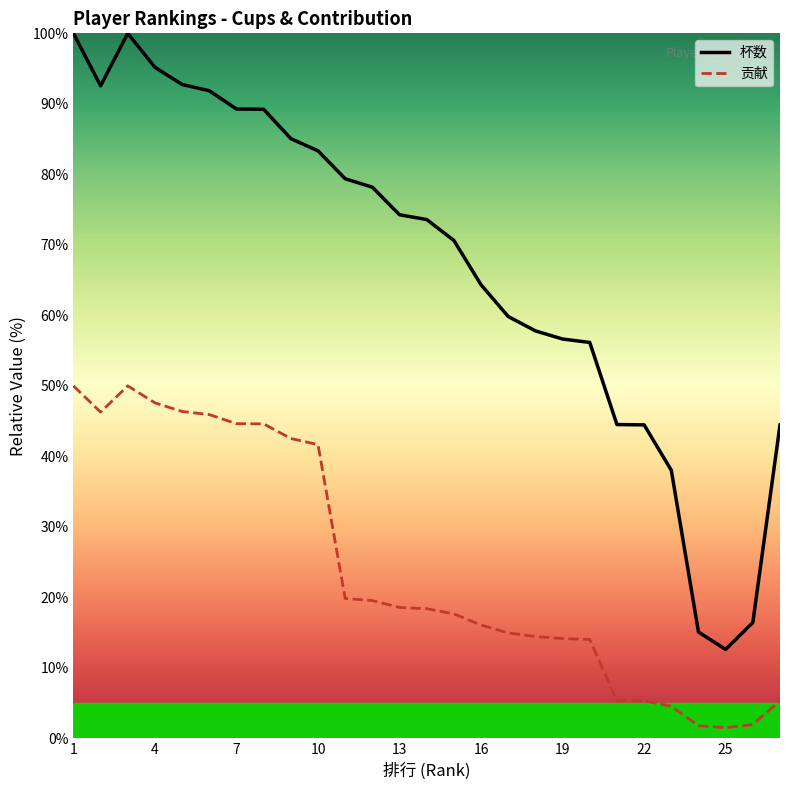

True or false: 贡献 and 杯数 intersect in this chart.

False